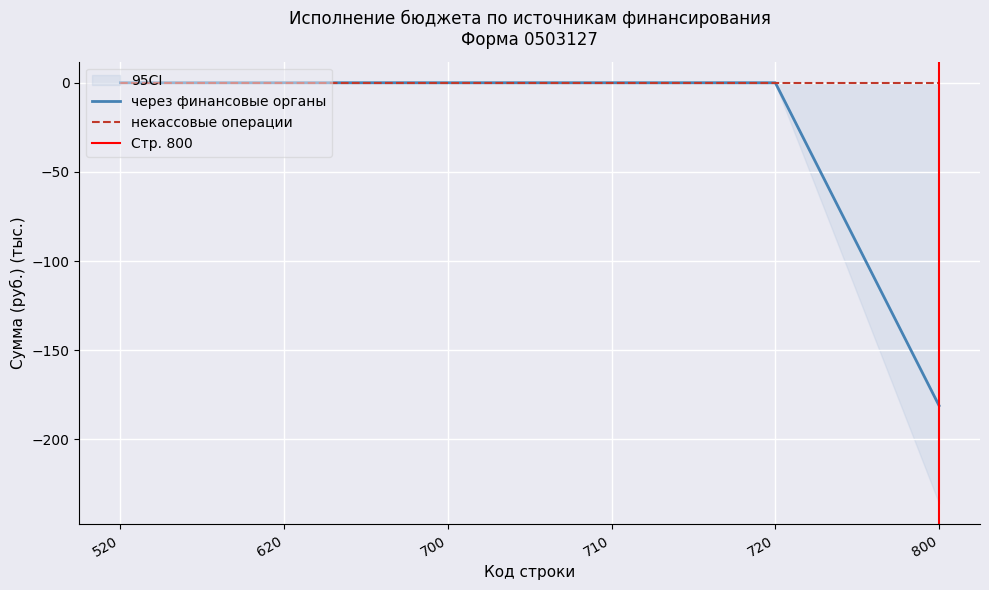

What is the difference between the second highest and minimum values?

181.1